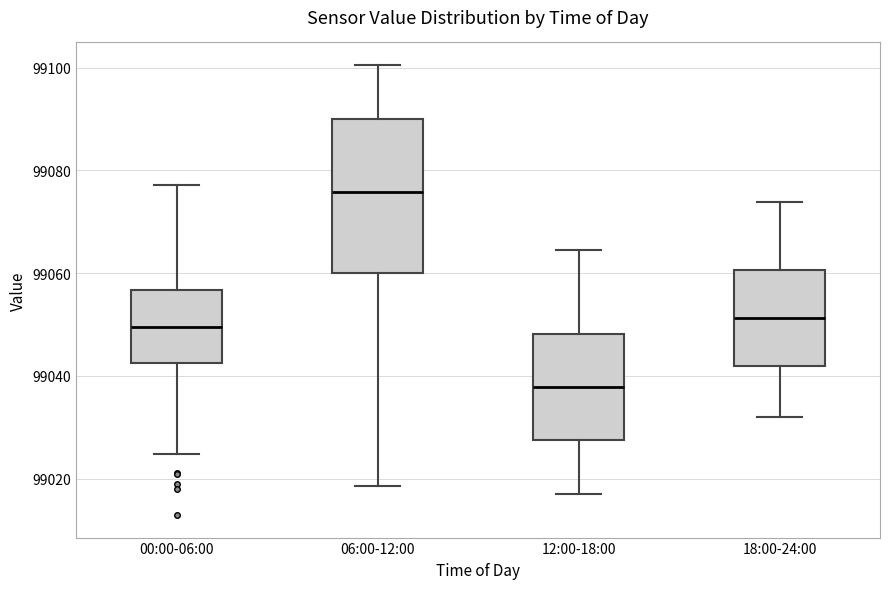

Reading left to right, transcribe this box plot: for each box, give where its median line is, the range the box spans, and where its two whiskers end, as read against the y-axis. The values are not printed on the chart, so give them approximately, as read against the axis.

00:00-06:00: median 99050, box 99042 to 99056, whiskers 99024 to 99078
06:00-12:00: median 99076, box 99060 to 99090, whiskers 99018 to 99100
12:00-18:00: median 99038, box 99028 to 99048, whiskers 99018 to 99064
18:00-24:00: median 99052, box 99042 to 99060, whiskers 99032 to 99074